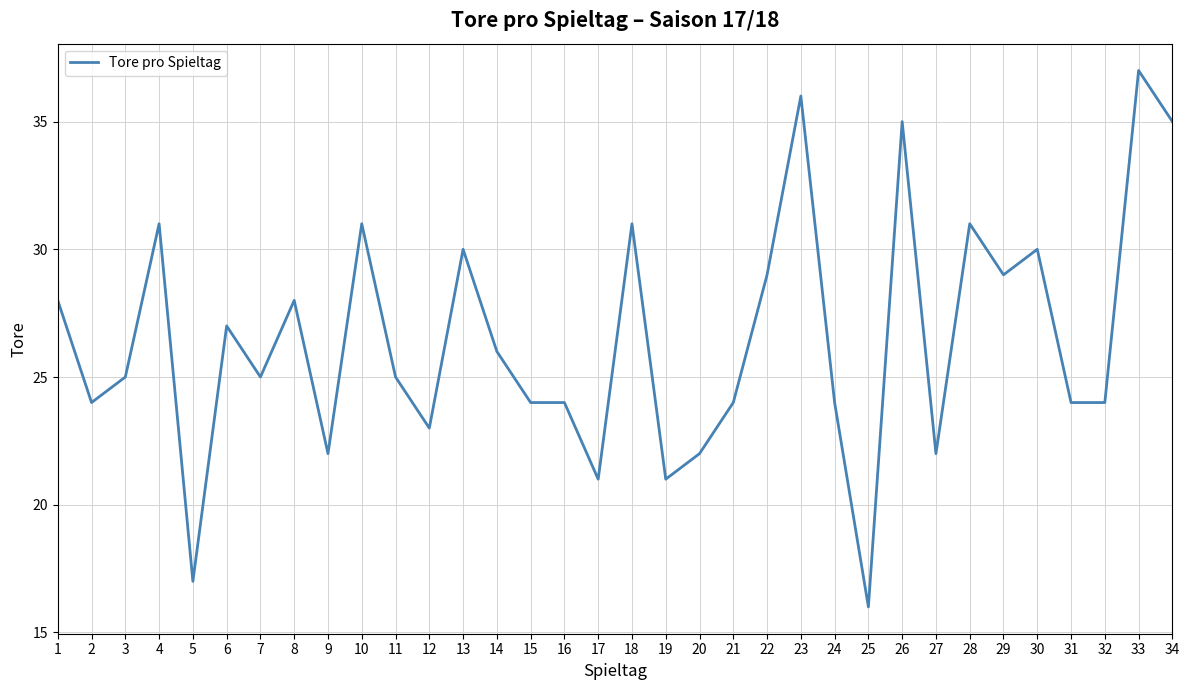

What is the difference between the values at 34 and 8?

7